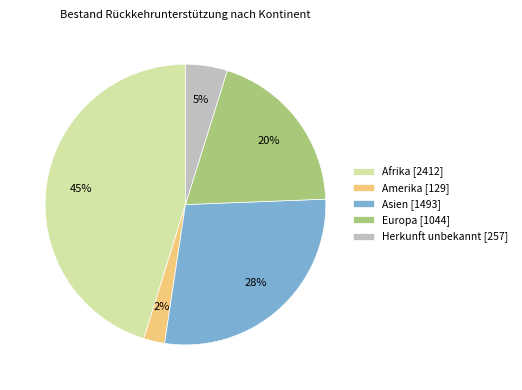

To the nearest percent, what percentage of the pie is Amerika?

2%